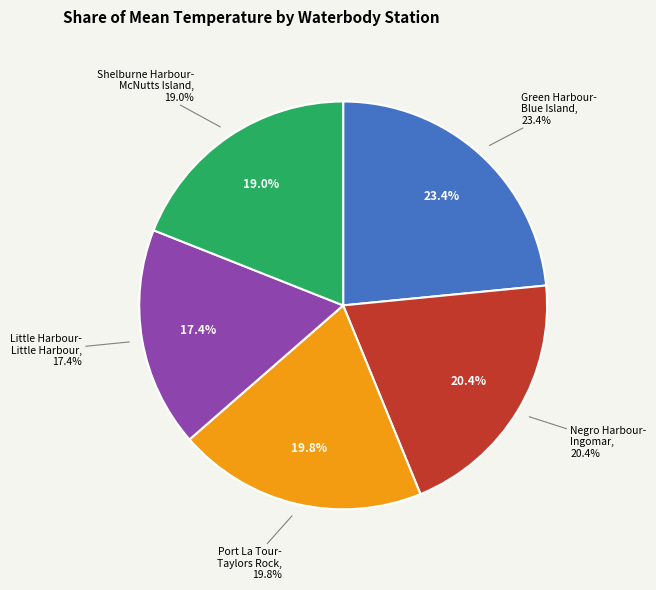

The Little Harbour-Little Harbour slice represents 8% of the pie. True or false?

False